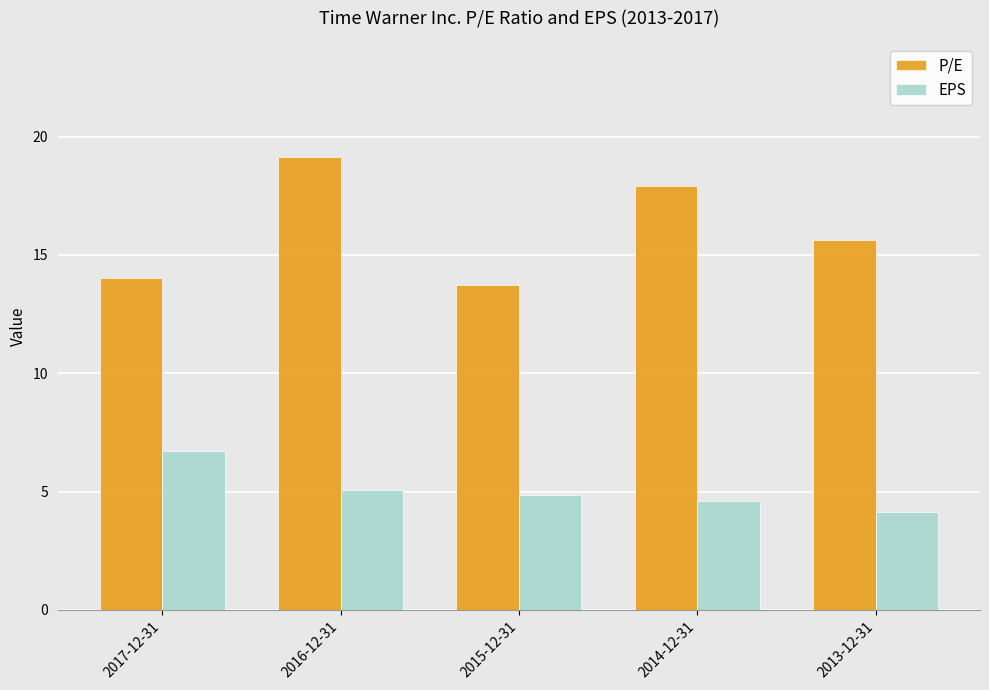

What is the sum of all EPS values?

25.4